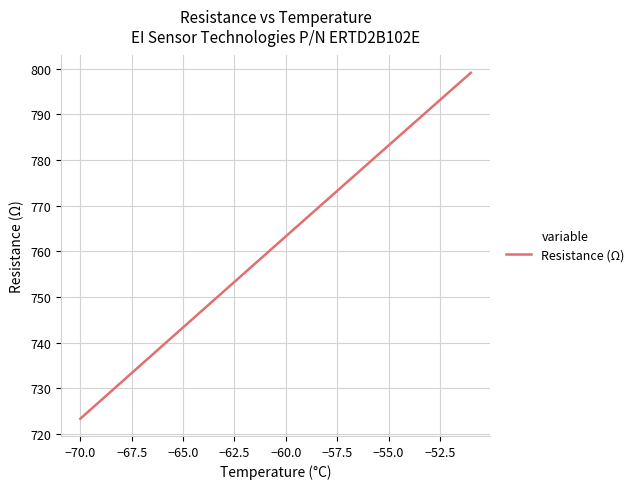

Is this an area chart (filled region under the line)?

No